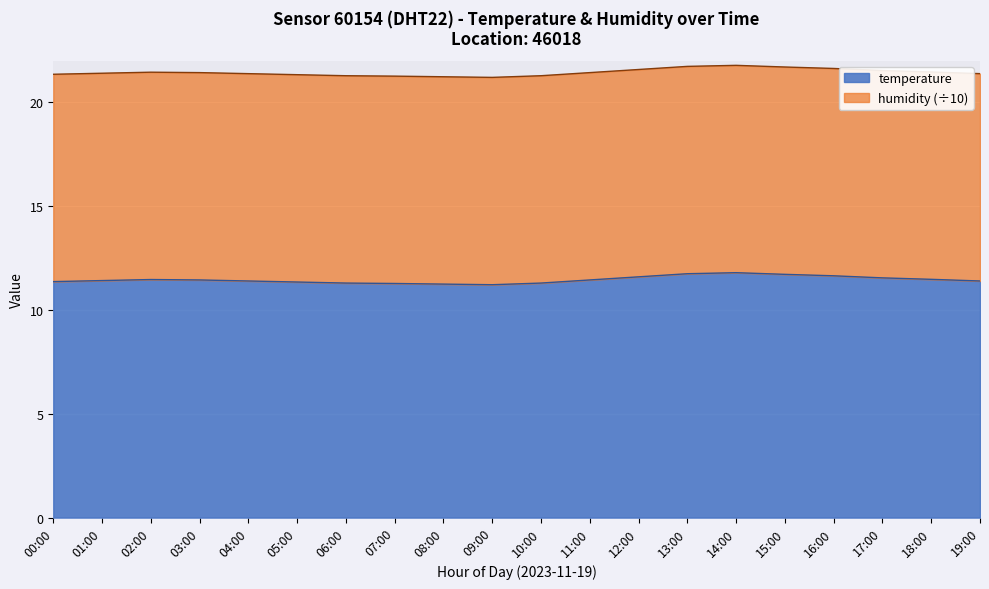

Rank the categories by value from lowest to highest.

09:00, 08:00, 07:00, 06:00, 10:00, 05:00, 00:00, 04:00, 19:00, 01:00, 03:00, 11:00, 02:00, 18:00, 17:00, 12:00, 16:00, 15:00, 13:00, 14:00